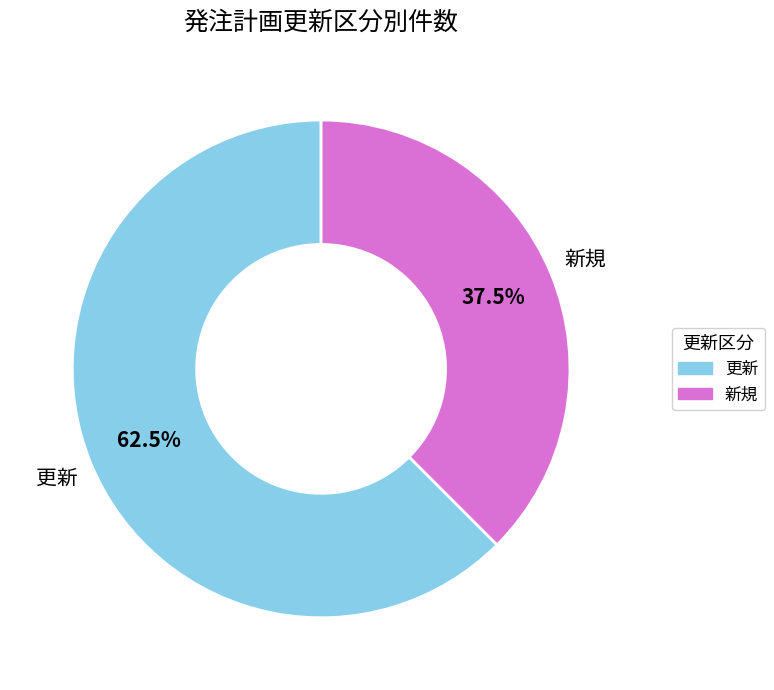

To the nearest percent, what is the combined percentage of 新規 and 更新?

100%